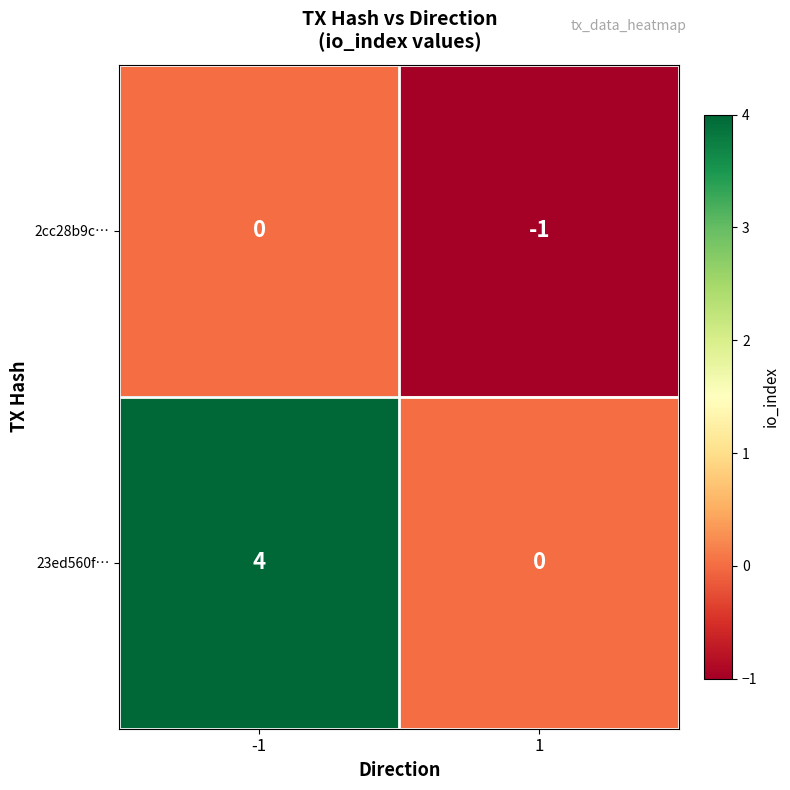

True or false: 23ed560f… has a value of 0 at 1.

True